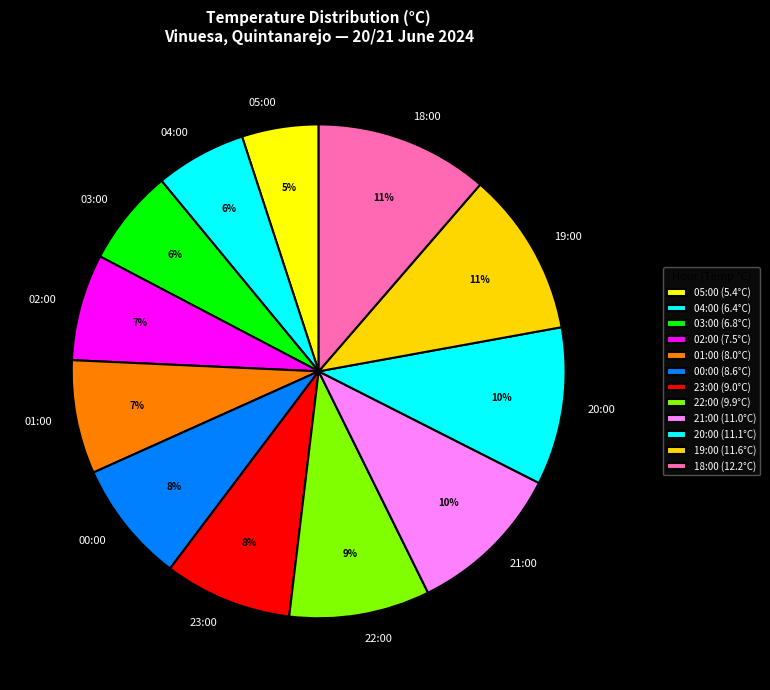

Do 20:00 and 04:00 together represent more than half of the pie?

No